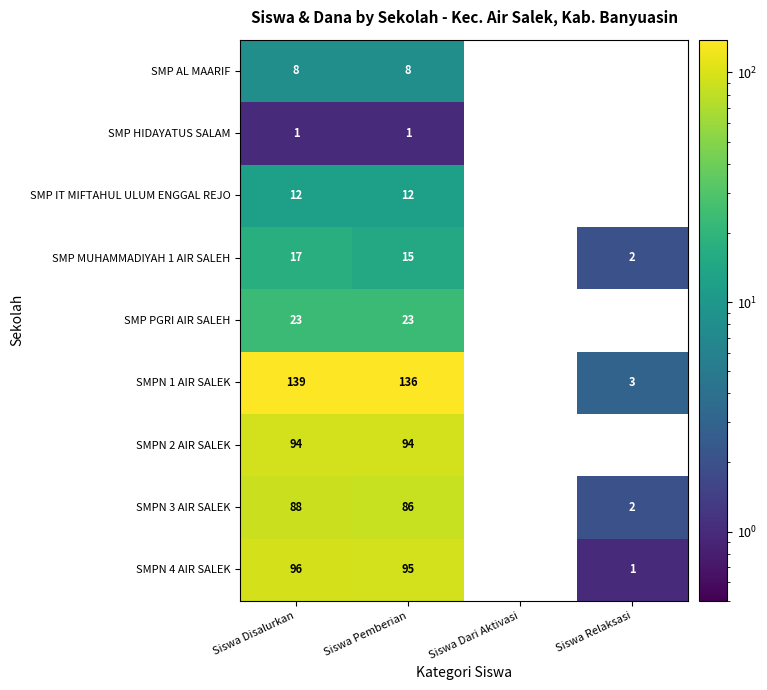

List the series in order of their peak value, highest first.

SMPN 1 AIR SALEK, SMPN 4 AIR SALEK, SMPN 2 AIR SALEK, SMPN 3 AIR SALEK, SMP PGRI AIR SALEH, SMP MUHAMMADIYAH 1 AIR SALEH, SMP IT MIFTAHUL ULUM ENGGAL REJO, SMP AL MAARIF, SMP HIDAYATUS SALAM